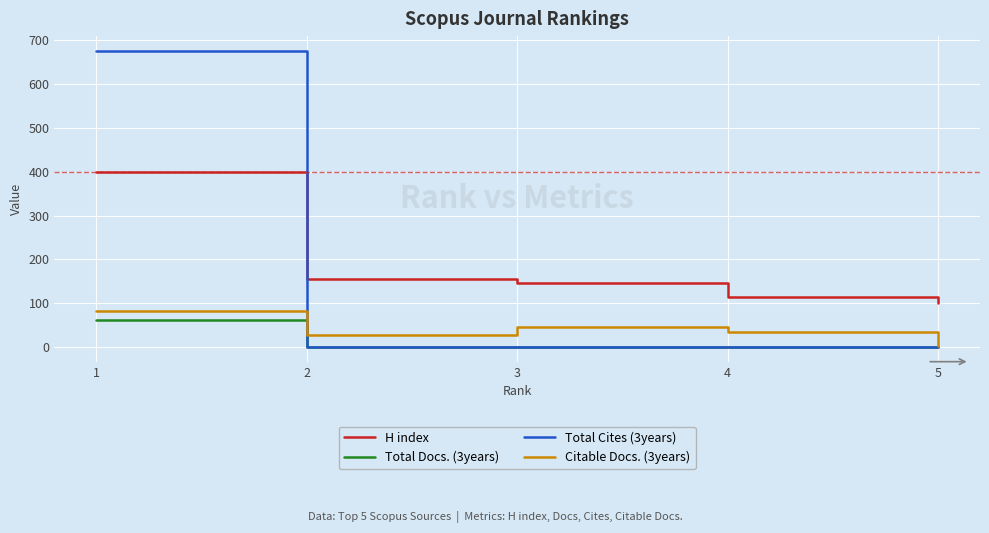

Is it true that H index equals 156 at 2?

True